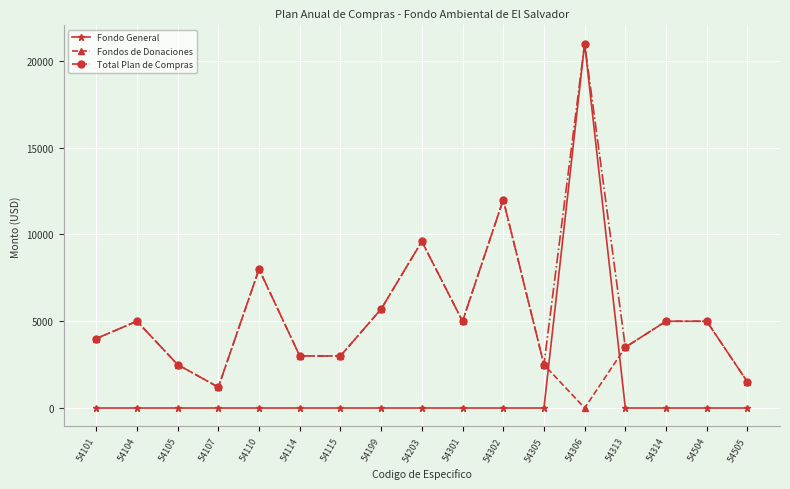

At which category does Total Plan de Compras reach its first local peak?

54104